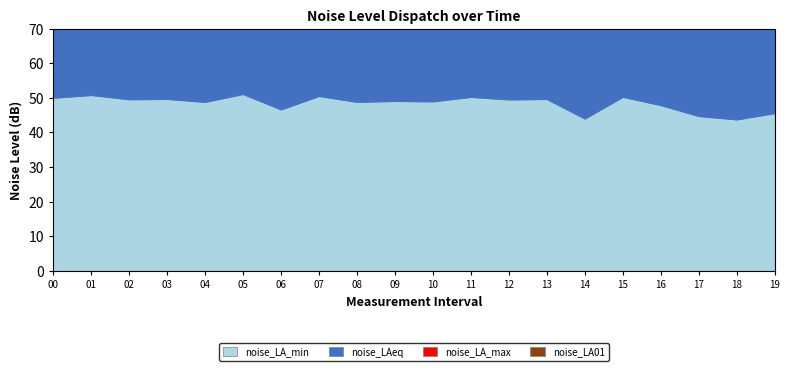

How many data points in noise_LAeq are above 57?

15